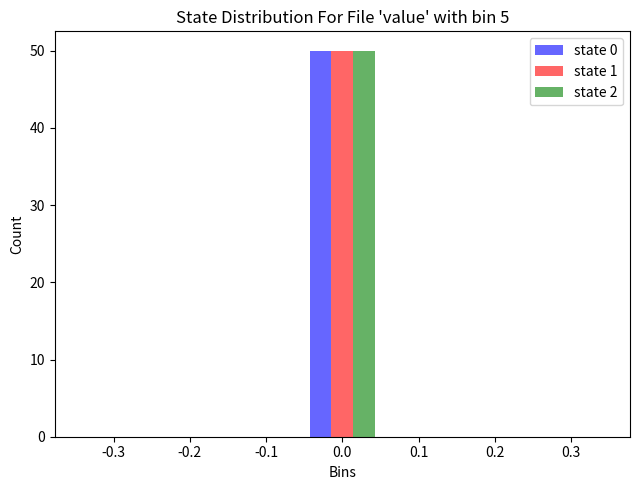

Reading left to right, transcribe this chart: for each range on the x-axis, give the height of each series' bar. The values are not printed on the chart, so give them approximately, as read against the axis.

-0.35 to -0.25: state 0=0	state 1=0	state 2=0
-0.25 to -0.15: state 0=0	state 1=0	state 2=0
-0.15 to -0.05: state 0=0	state 1=0	state 2=0
-0.05 to 0.05: state 0=50	state 1=50	state 2=50
0.05 to 0.15: state 0=0	state 1=0	state 2=0
0.15 to 0.25: state 0=0	state 1=0	state 2=0
0.25 to 0.35: state 0=0	state 1=0	state 2=0